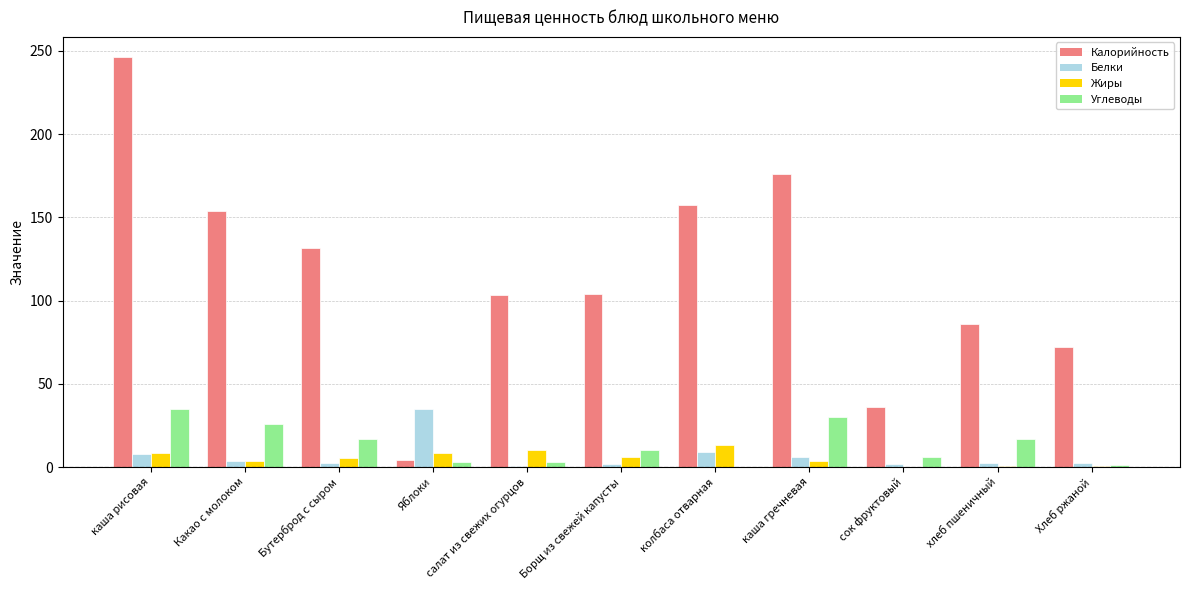

What are all the series names shown in the legend?

Калорийность, Белки, Жиры, Углеводы